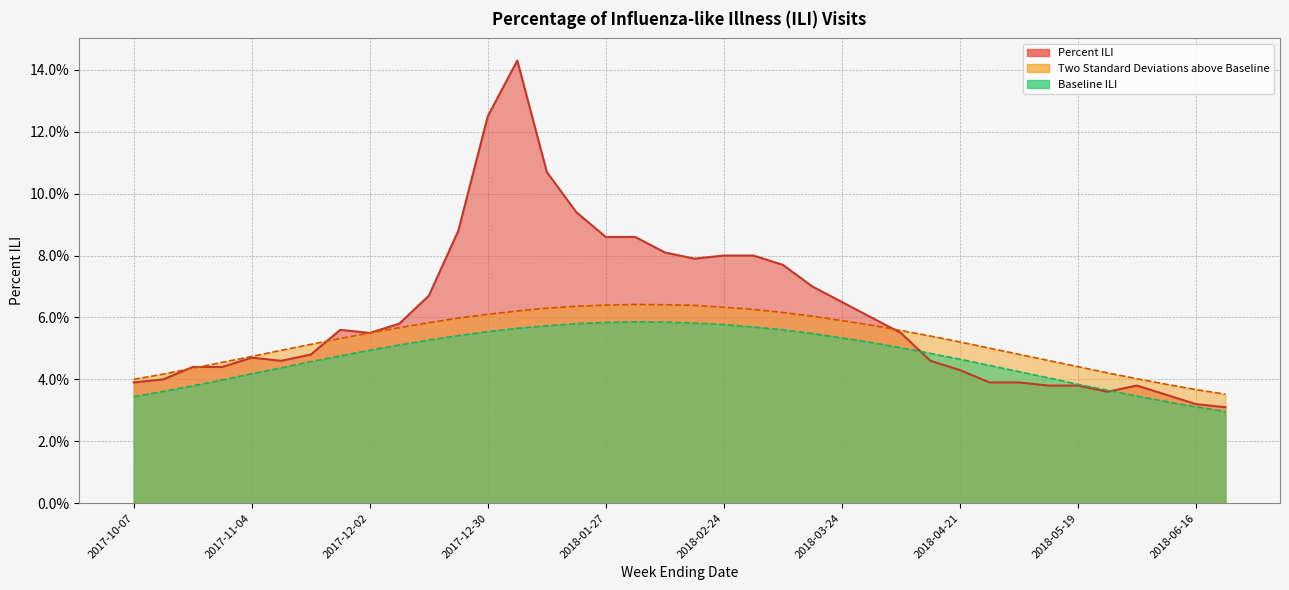

Reading right to left, list all the values displayed in this chart.

Percent ILI: 0.0	0.0	0.0	0.0	0.0	0.0	0.0	0.0	0.0	0.0	0.0	0.1	0.1	0.1	0.1	0.1	0.1	0.1	0.1	0.1	0.1	0.1	0.1	0.1	0.1	0.1	0.1	0.1	0.1	0.1	0.1	0.0	0.0	0.0	0.0	0.0	0.0	0.0
Baseline ILI: 0.0	0.0	0.0	0.0	0.0	0.0	0.0	0.0	0.0	0.0	0.0	0.1	0.1	0.1	0.1	0.1	0.1	0.1	0.1	0.1	0.1	0.1	0.1	0.1	0.1	0.1	0.1	0.1	0.1	0.0	0.0	0.0	0.0	0.0	0.0	0.0	0.0	0.0
Two Standard Deviations above Baseline: 0.0	0.0	0.0	0.0	0.0	0.0	0.0	0.0	0.1	0.1	0.1	0.1	0.1	0.1	0.1	0.1	0.1	0.1	0.1	0.1	0.1	0.1	0.1	0.1	0.1	0.1	0.1	0.1	0.1	0.1	0.1	0.1	0.0	0.0	0.0	0.0	0.0	0.0